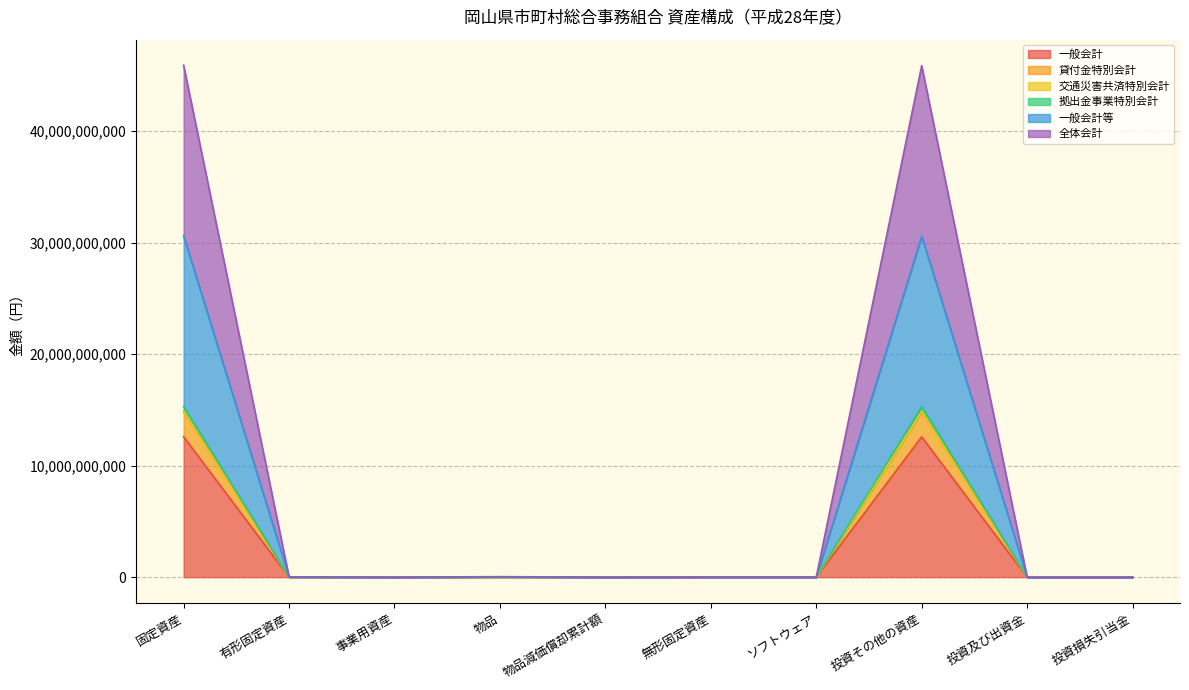

How many lines are shown in the chart?

6